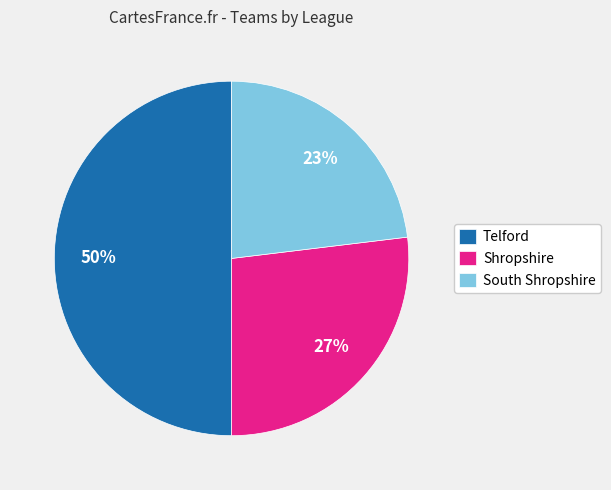

To the nearest percent, what is the average slice percentage?

33%